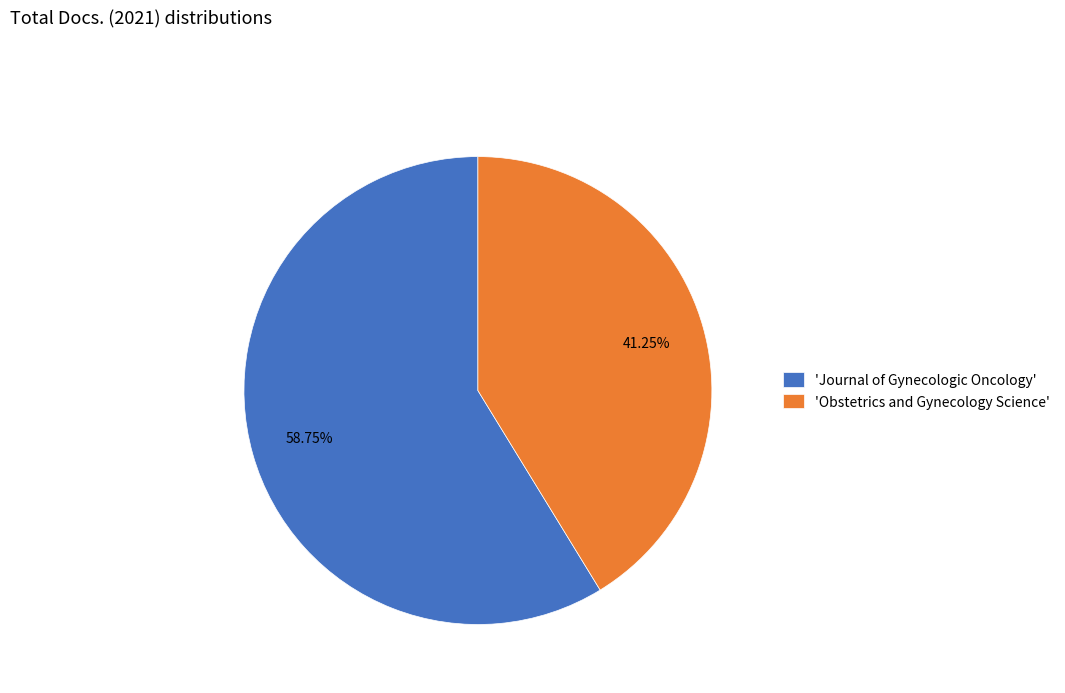

What is the majority slice?

'Journal of Gynecologic Oncology'